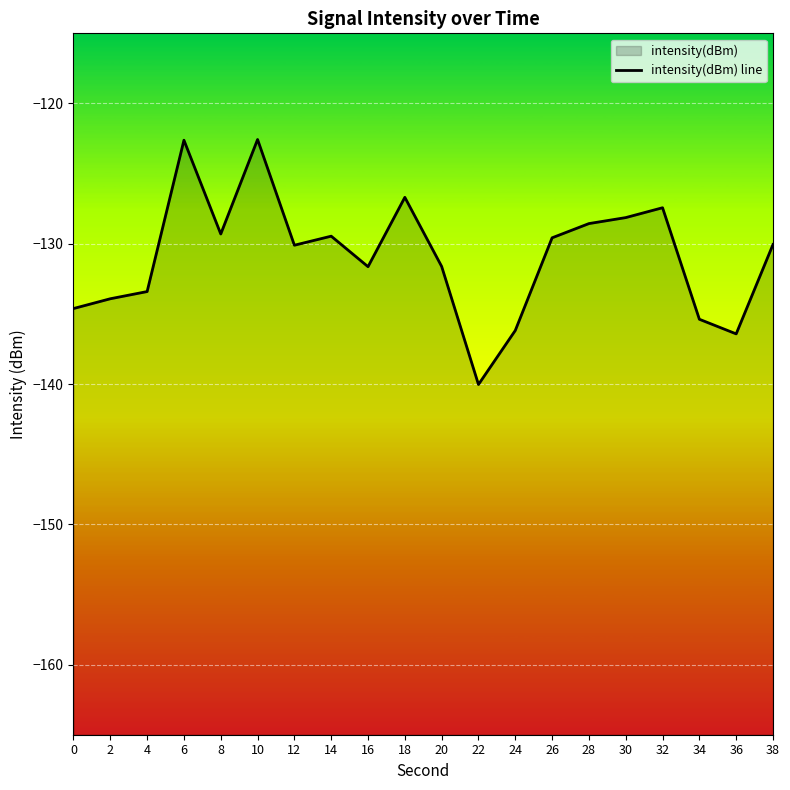

Reading right to left, transcribe all the data shown in this chart.

38=-130.1	36=-136.4	34=-135.4	32=-127.4	30=-128.1	28=-128.6	26=-129.6	24=-136.2	22=-140.0	20=-131.6	18=-126.7	16=-131.6	14=-129.5	12=-130.1	10=-122.6	8=-129.3	6=-122.6	4=-133.4	2=-133.9	0=-134.6